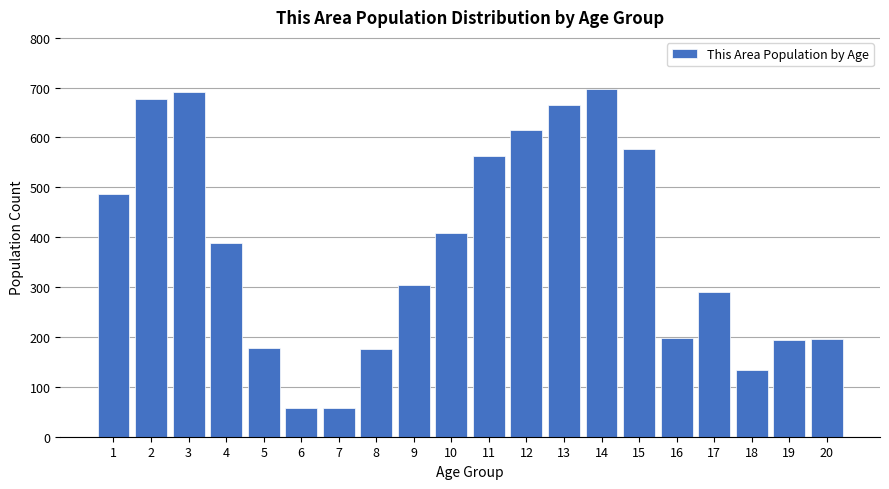

Which has a higher value, 4 or 11?

11